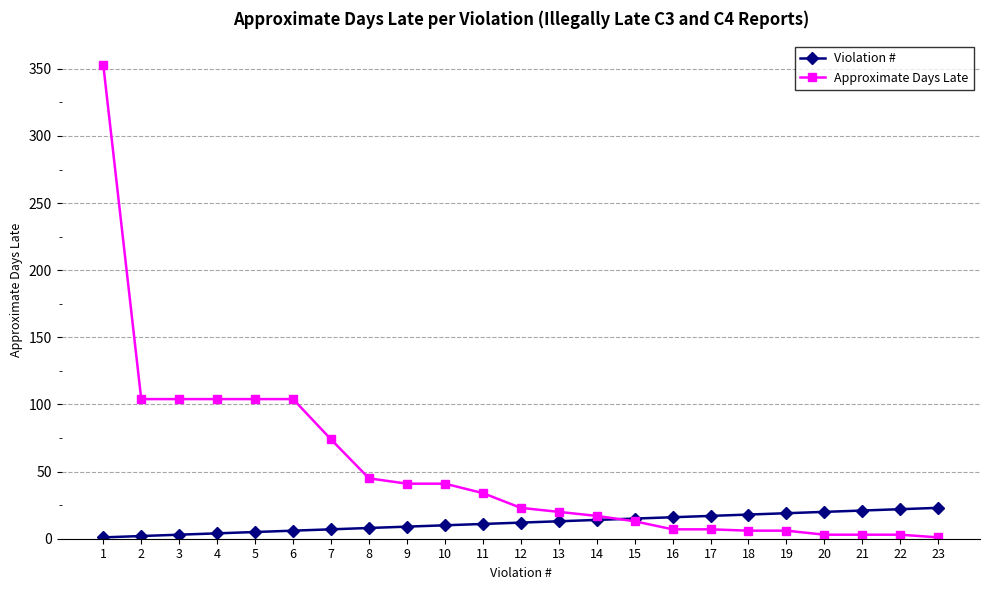

What is the sum of the Approximate Days Late values at 12 and 5?

127